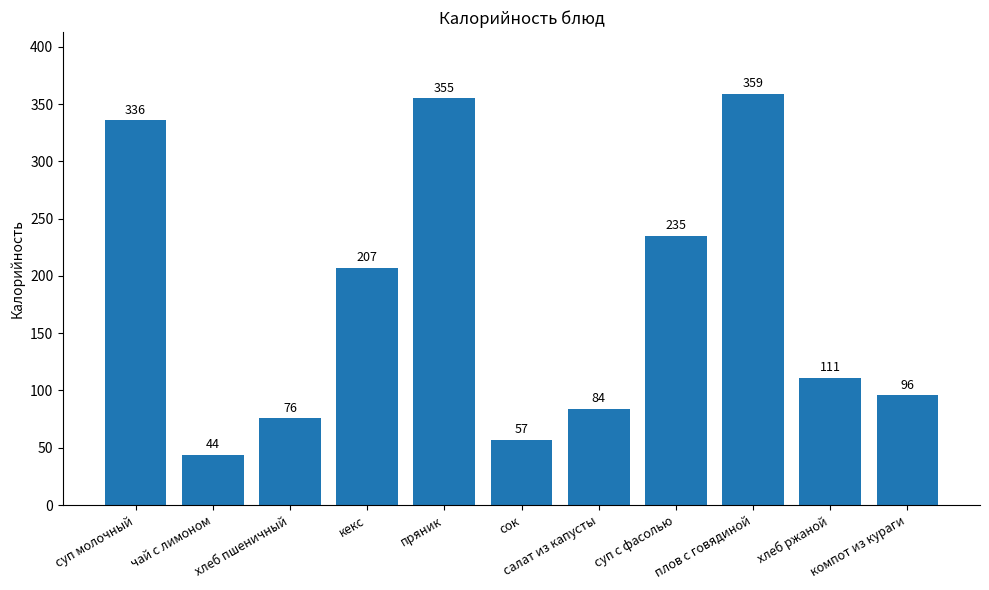

Reading right to left, what are all the values shown in this chart?

компот из кураги=96	хлеб ржаной=111	плов с говядиной=359	суп с фасолью=235	салат из капусты=84	сок=57	пряник=355	кекс=207	хлеб пшеничный=76	чай с лимоном=44	суп молочный=336